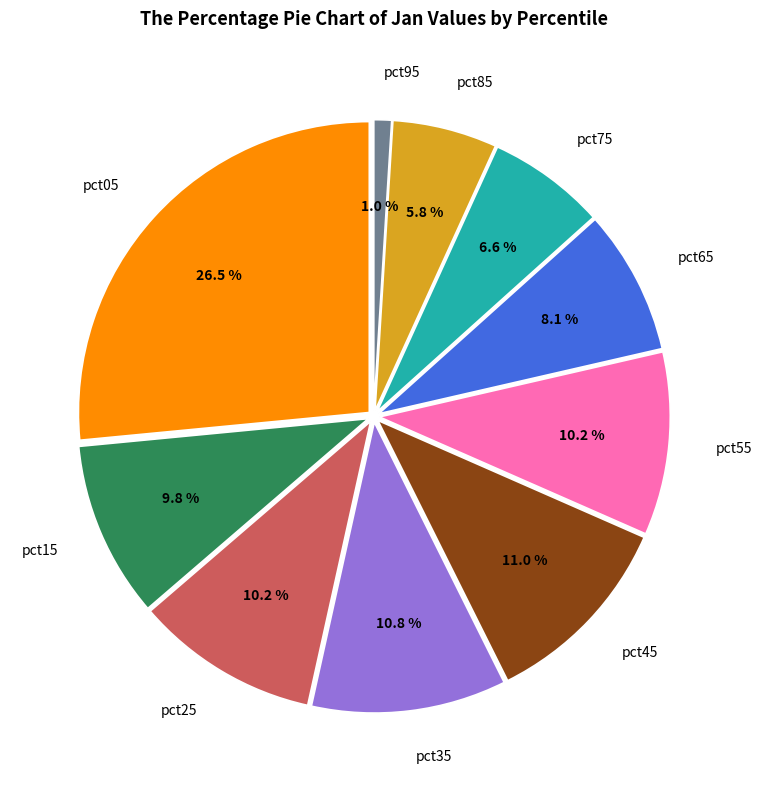

To the nearest percent, what is the difference between the largest and smallest slice percentages?

26%